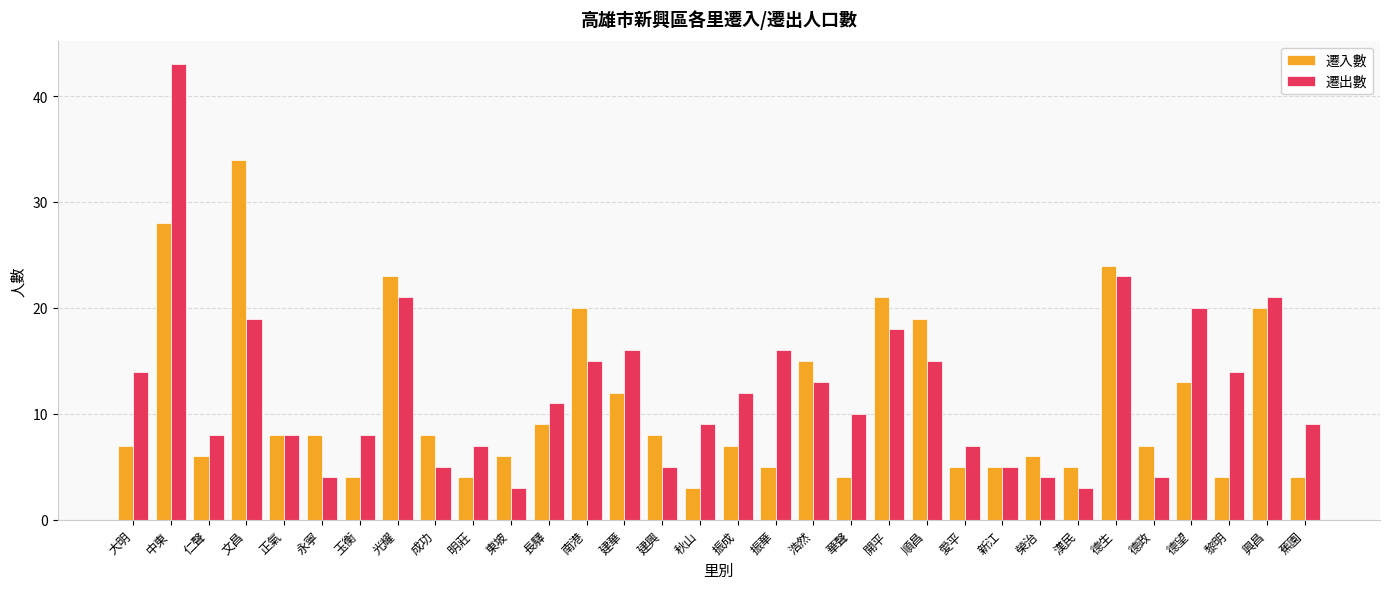

The 遷出數 series shows 7 at 明莊. True or false?

True